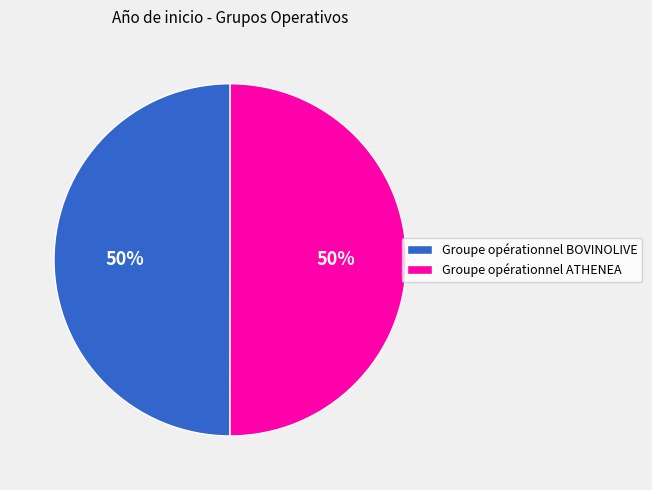

To the nearest percent, what percentage of the pie is Groupe opérationnel BOVINOLIVE?

50%